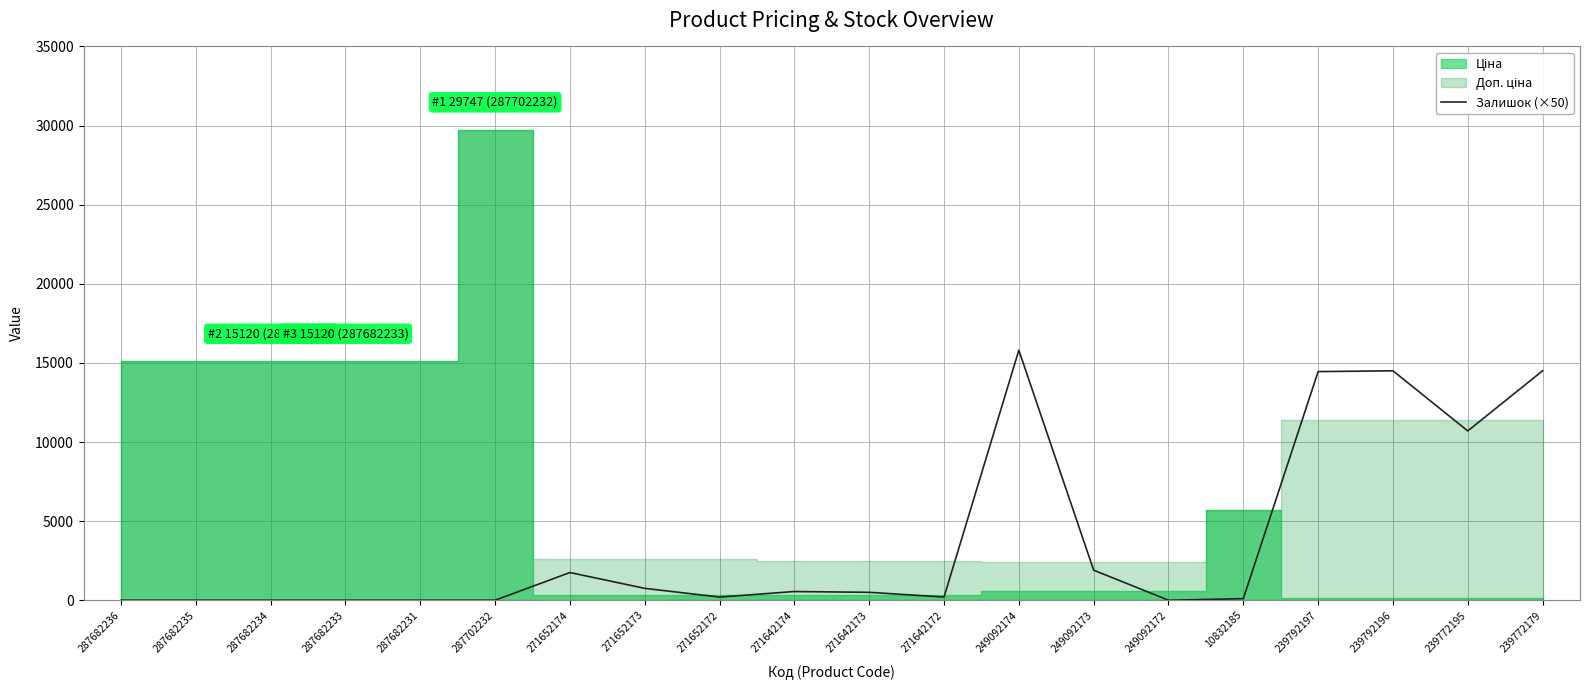

Reading right to left, extract all data points from this chart.

239772179=14500	239772195=10700	239792196=14500	239792197=14450	10832185=100	249092172=0	249092173=1900	249092174=15800	271642172=200	271642173=500	271642174=550	271652172=200	271652173=750	271652174=1750	287702232=0	287682231=0	287682233=0	287682234=0	287682235=0	287682236=0